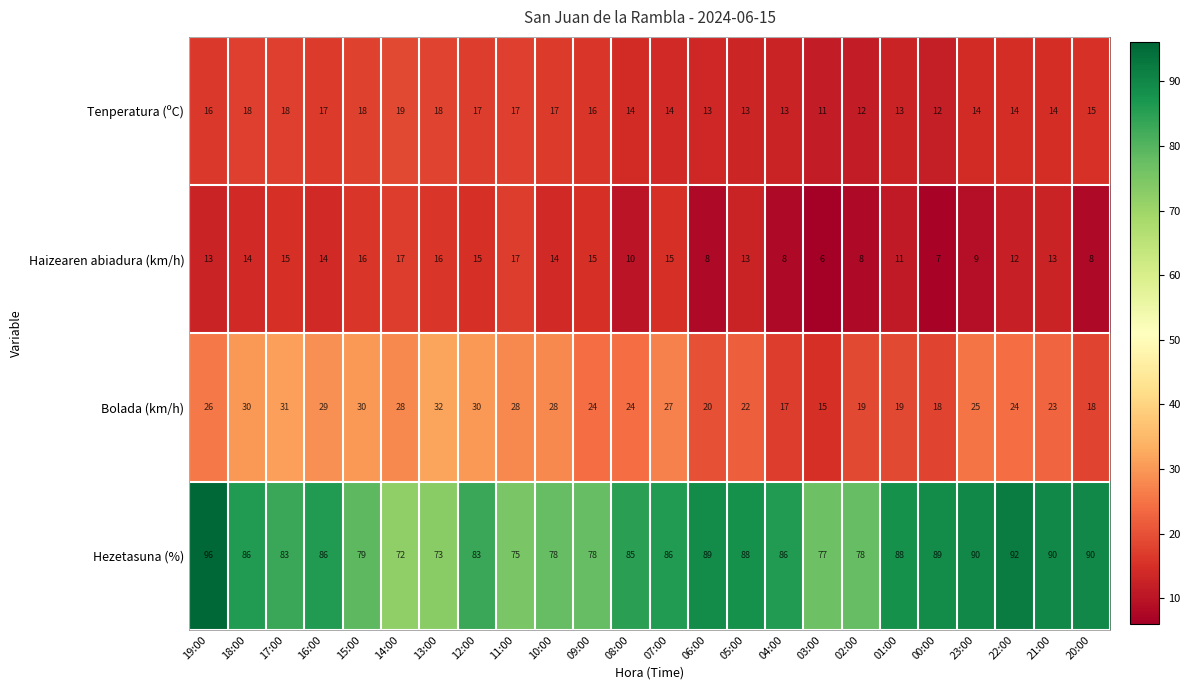

Which category has the lowest value across all series?

03:00